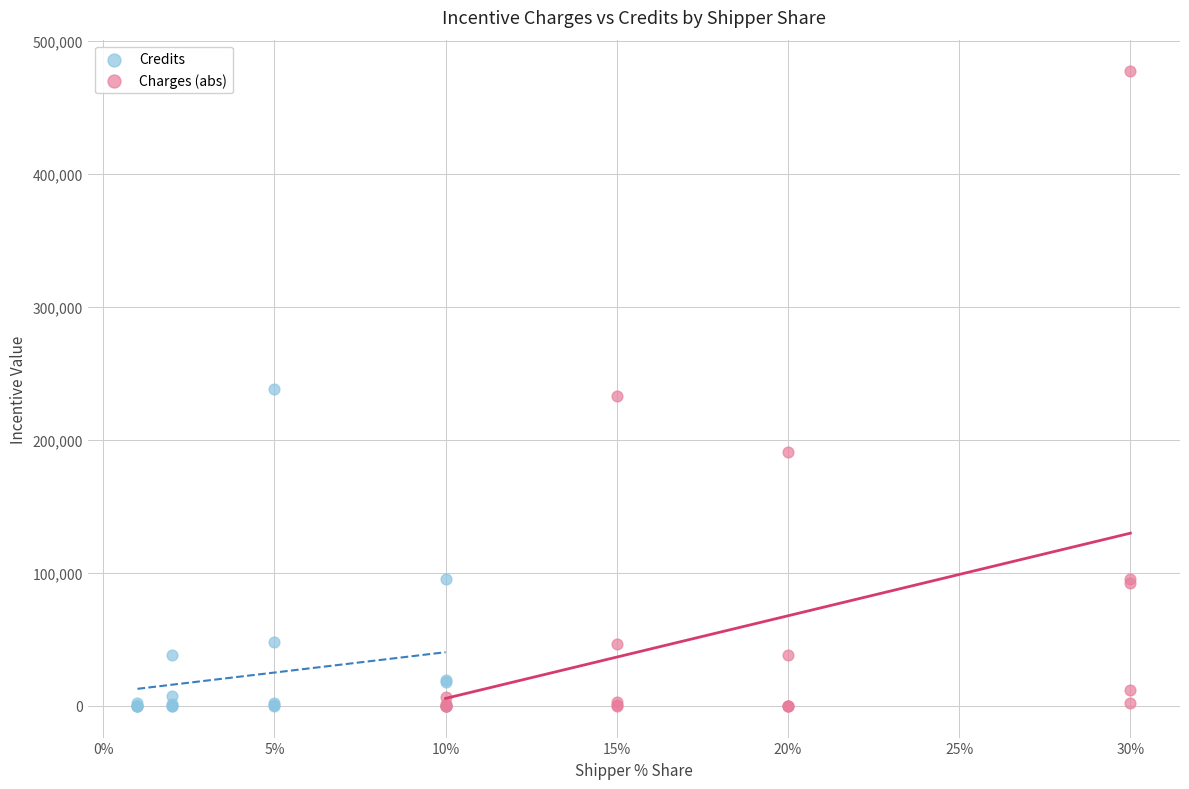

Which series reaches the maximum Y coordinate?

Charges (abs)